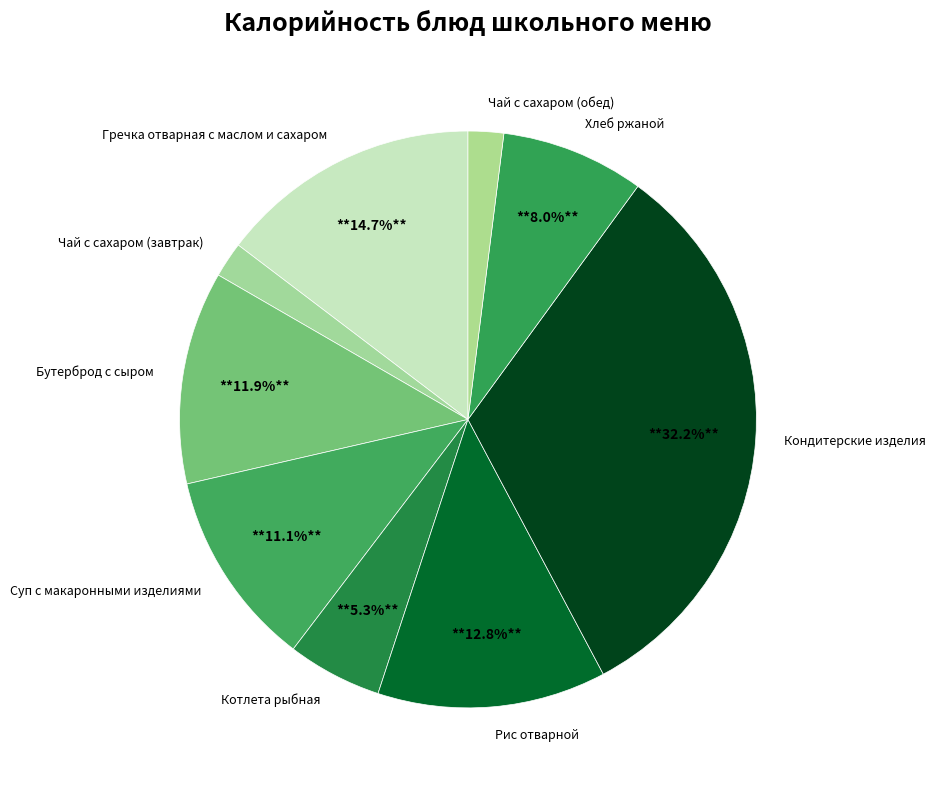

The Бутерброд с сыром slice represents 12% of the pie. True or false?

True